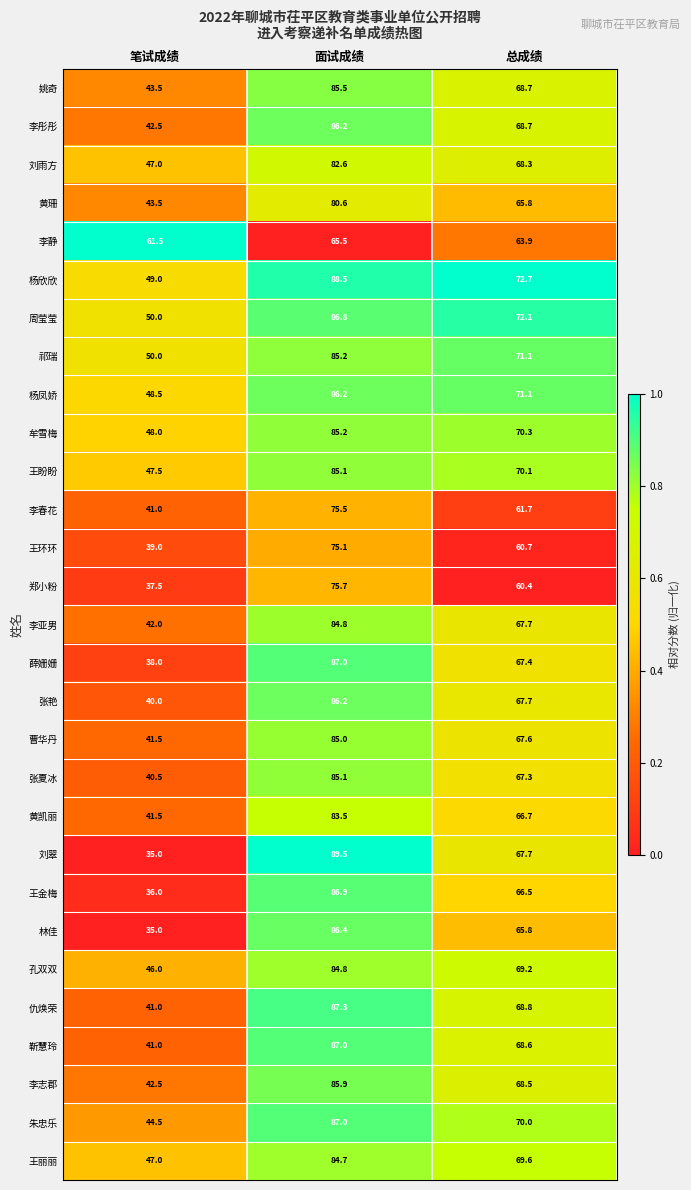

What is the spread (max minus min) of values at 笔试成绩?

26.5